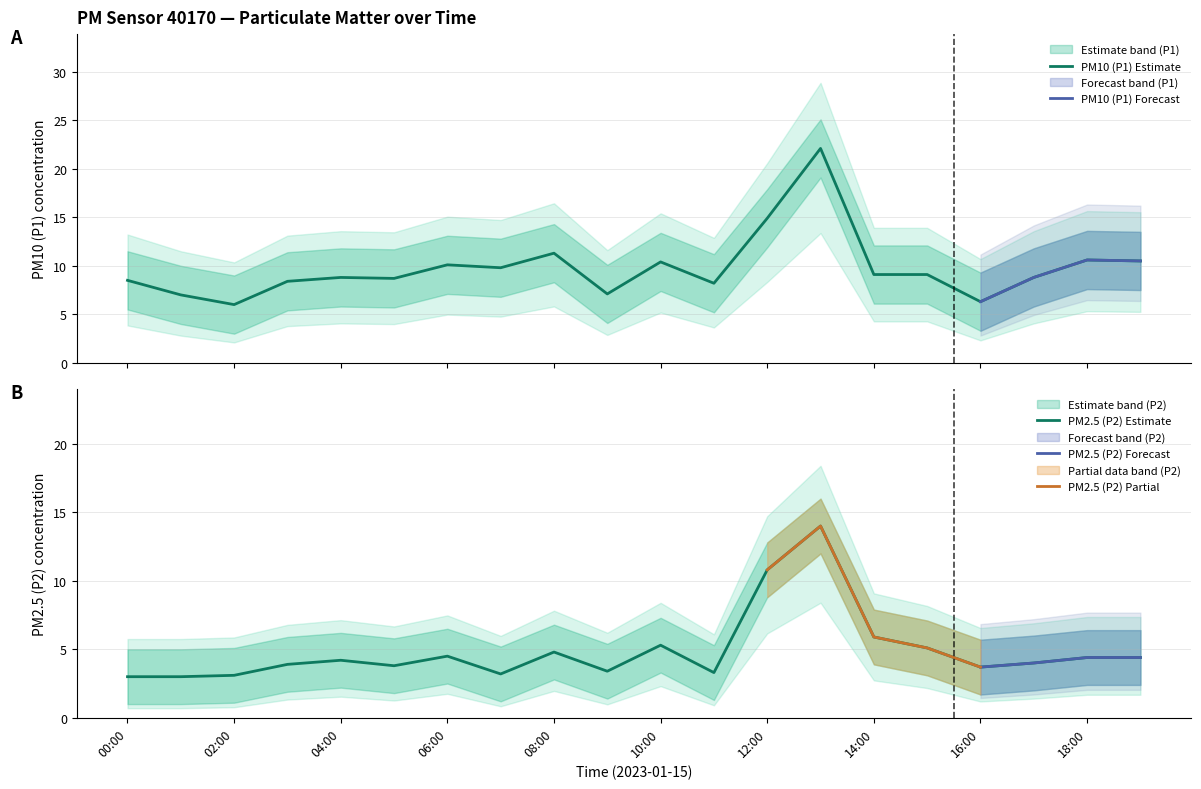

Reading right to left, transcribe all the data shown in this chart.

P1: 10.5	10.6	8.8	6.3	9.1	9.1	22.1	14.9	8.2	10.4	7.1	11.3	9.8	10.1	8.7	8.8	8.4	6.0	7.0	8.5
P1_upper: 13.5	13.6	11.8	9.3	12.1	12.1	25.1	17.9	11.2	13.4	10.1	14.3	12.8	13.1	11.7	11.8	11.4	9.0	10.0	11.5
P1_lower: 7.5	7.6	5.8	3.3	6.1	6.1	19.1	11.9	5.2	7.4	4.1	8.3	6.8	7.1	5.7	5.8	5.4	3.0	4.0	5.5
P2: 4.4	4.4	4.0	3.7	5.1	5.9	14.0	10.8	3.3	5.3	3.4	4.8	3.2	4.5	3.8	4.2	3.9	3.1	3.0	3.0
P2_upper: 6.4	6.4	6.0	5.7	7.1	7.9	16.0	12.8	5.3	7.3	5.4	6.8	5.2	6.5	5.8	6.2	5.9	5.1	5.0	5.0
P2_lower: 2.4	2.4	2.0	1.7	3.1	3.9	12.0	8.8	1.3	3.3	1.4	2.8	1.2	2.5	1.8	2.2	1.9	1.1	1.0	1.0